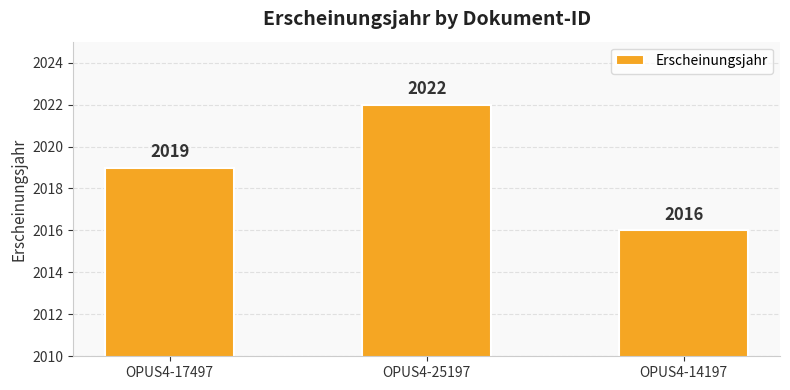

Reading right to left, list all the values displayed in this chart.

OPUS4-14197=2016	OPUS4-25197=2022	OPUS4-17497=2019